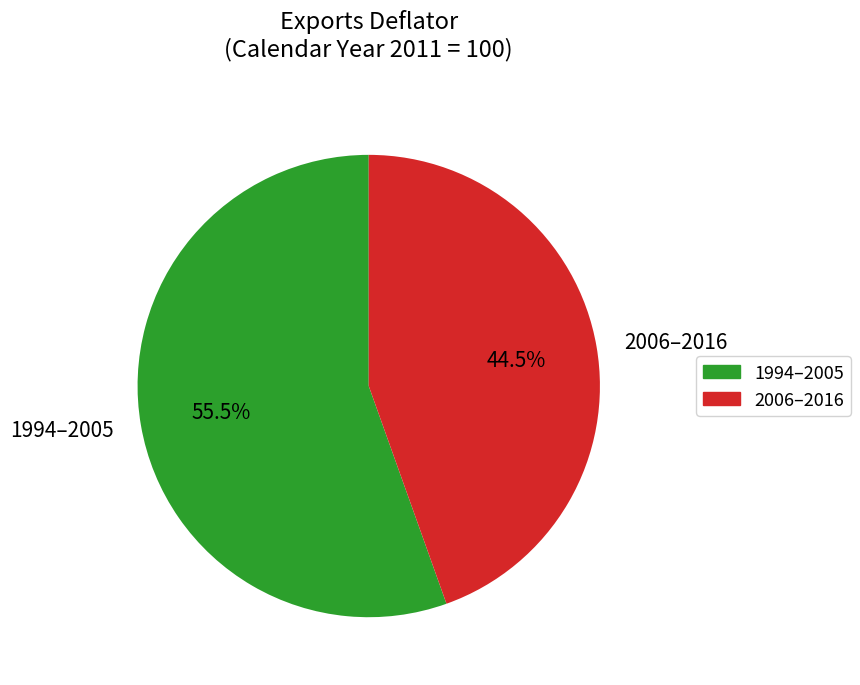

Is there a majority slice in this chart?

Yes